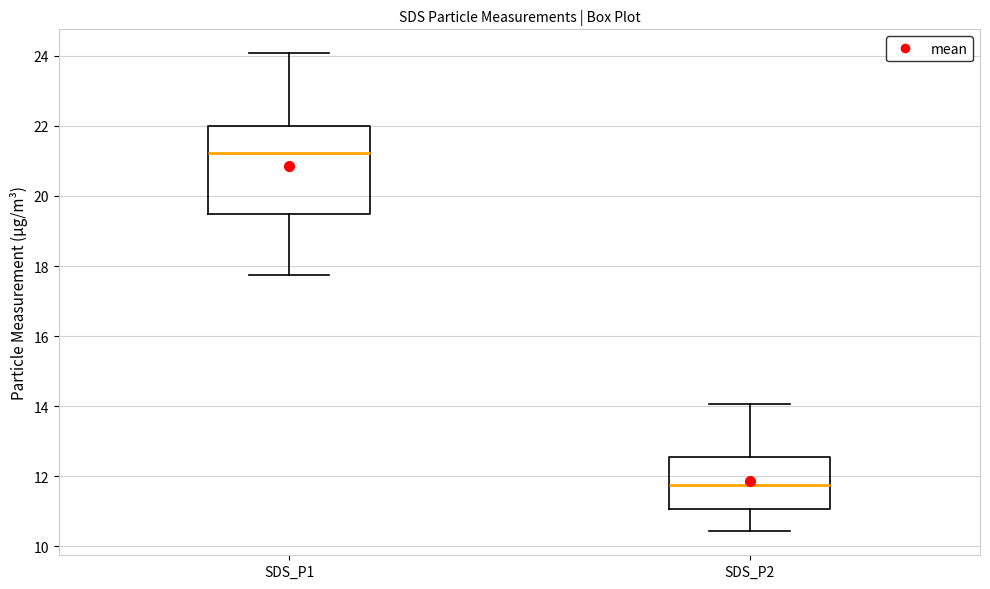

Where does the lower whisker of the box for SDS_P1 end on the y-axis? The values are not printed on the chart, so give them approximately, as read against the axis.

17.8